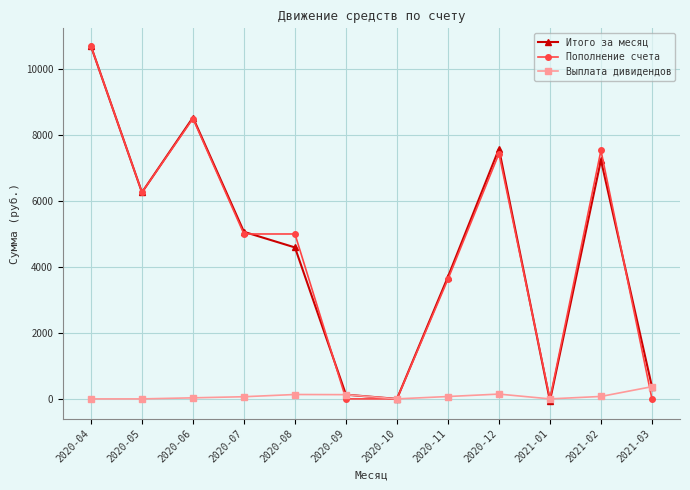

Where does the Пополнение счета series first go above 5000?

2020-04